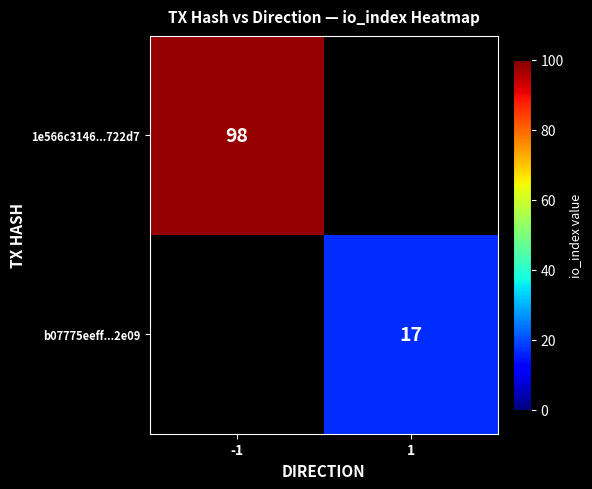

The value of b07775eeff...2e09 at 1 is 26.6. True or false?

False